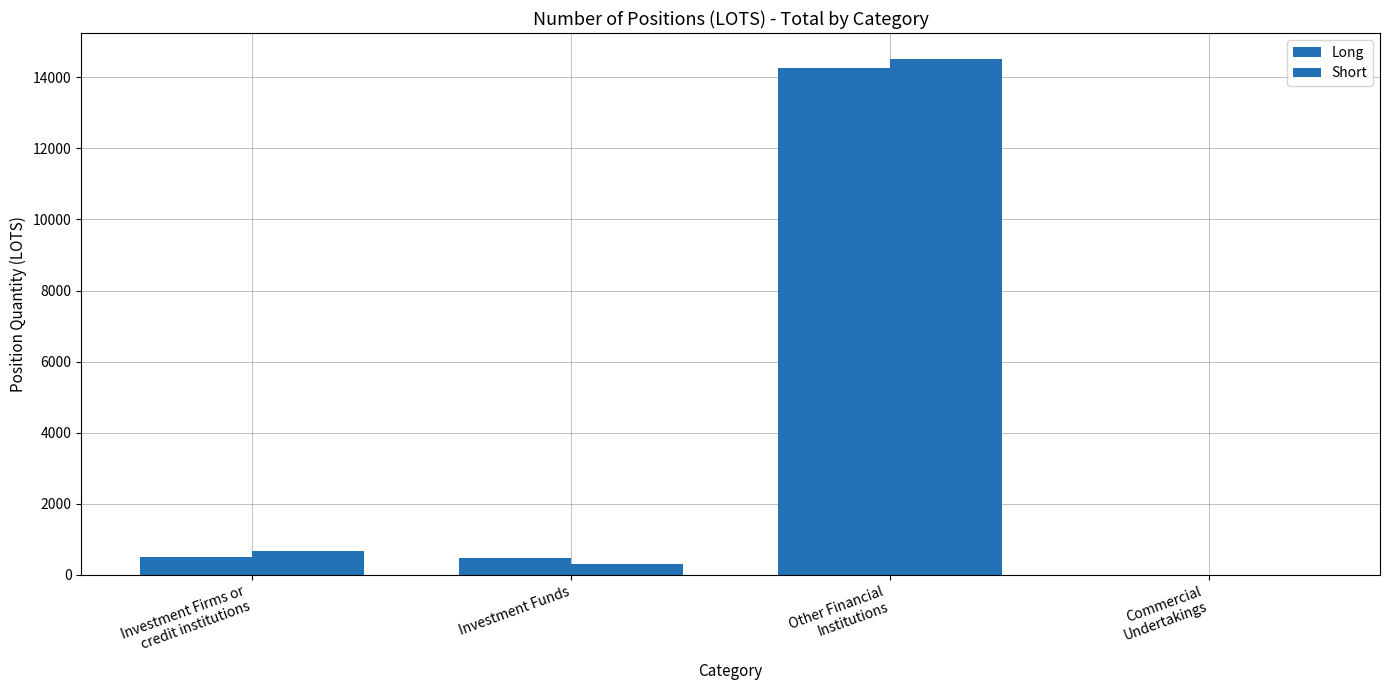

What is the label of the 3rd bar from the right?

Investment Funds